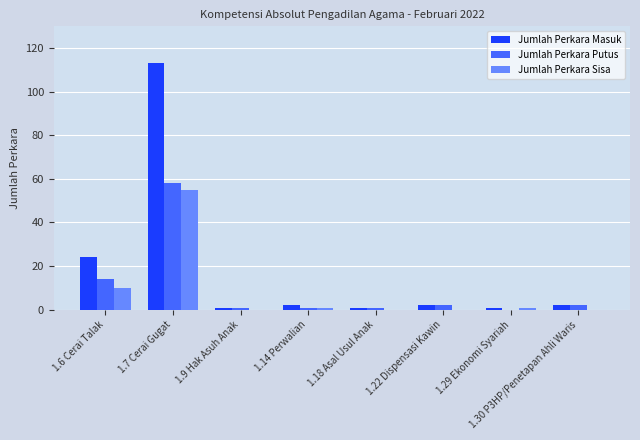

Reading left to right, what are all the values shown in this chart?

Jumlah Perkara Masuk: 1.6 Cerai Talak=24	1.7 Cerai Gugat=113	1.9 Hak Asuh Anak=1	1.14 Perwalian=2	1.18 Asal Usul Anak=1	1.22 Dispensasi Kawin=2	1.29 Ekonomi Syariah=1	1.30 P3HP/Penetapan Ahli Waris=2
Jumlah Perkara Putus: 1.6 Cerai Talak=14	1.7 Cerai Gugat=58	1.9 Hak Asuh Anak=1	1.14 Perwalian=1	1.18 Asal Usul Anak=1	1.22 Dispensasi Kawin=2	1.29 Ekonomi Syariah=0	1.30 P3HP/Penetapan Ahli Waris=2
Jumlah Perkara Sisa: 1.6 Cerai Talak=10	1.7 Cerai Gugat=55	1.9 Hak Asuh Anak=0	1.14 Perwalian=1	1.18 Asal Usul Anak=0	1.22 Dispensasi Kawin=0	1.29 Ekonomi Syariah=1	1.30 P3HP/Penetapan Ahli Waris=0